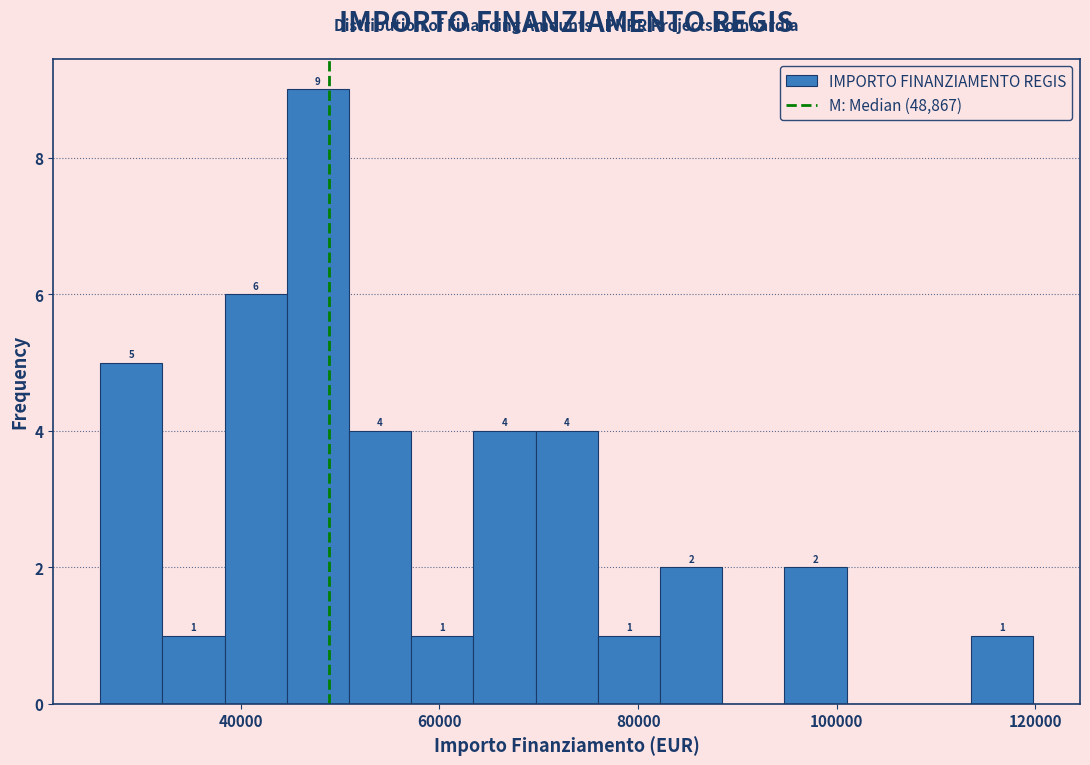

Read against the x-axis, roughly where is the centre of the tallest bar?

48000